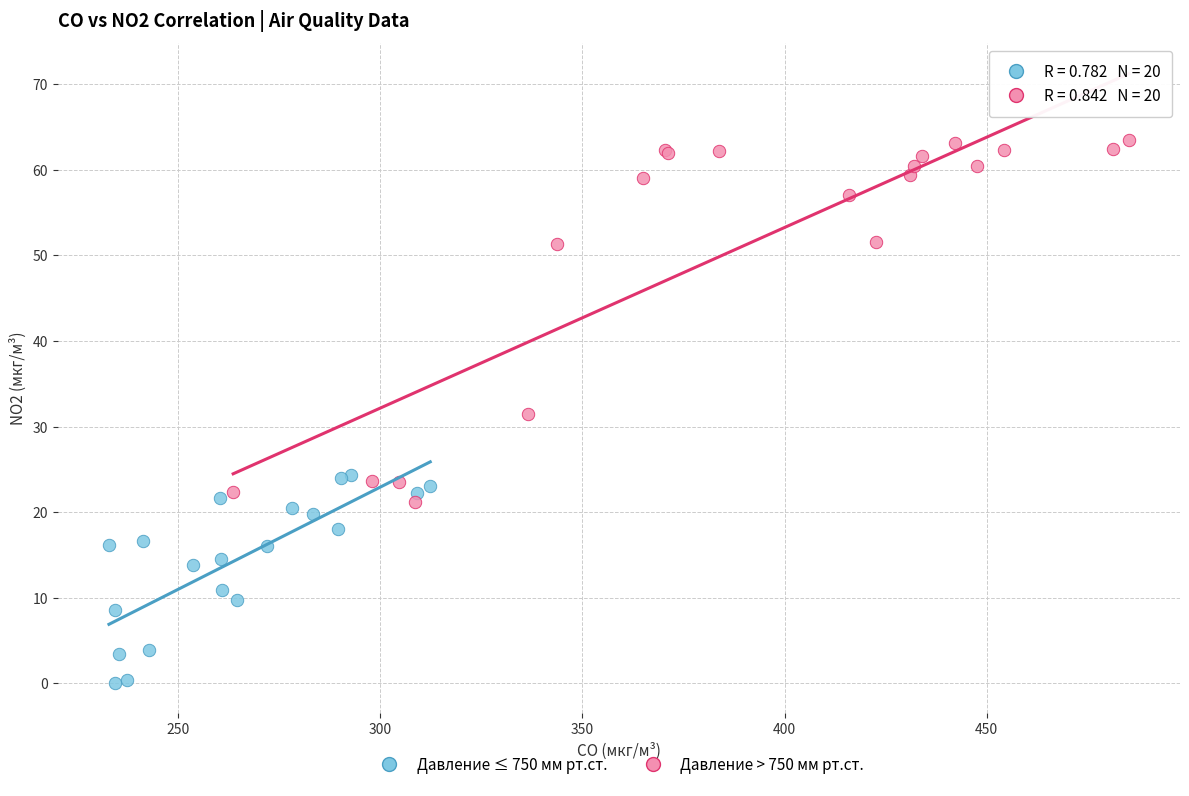

Which series contains the lowest Y value?

Давление ≤ 750 мм рт.ст.